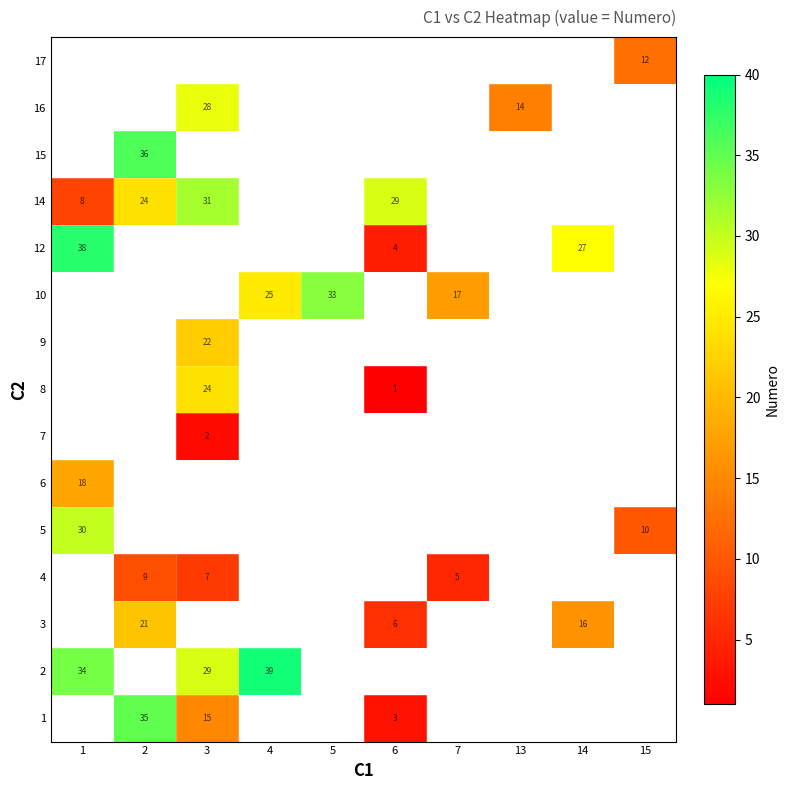

Is the value of 8 at 5 greater than the value of 9 at 14?

No